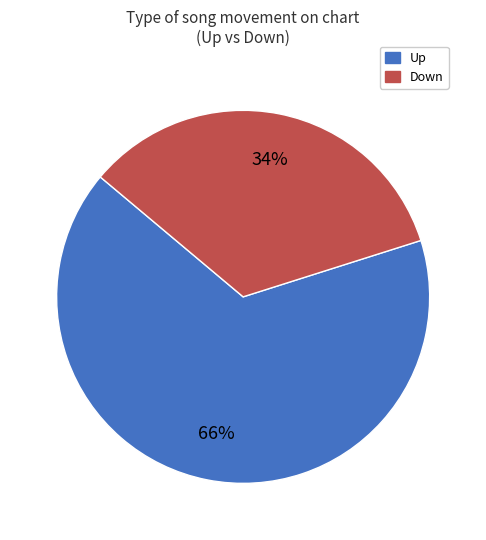

To the nearest percent, what portion does Down represent?

34%